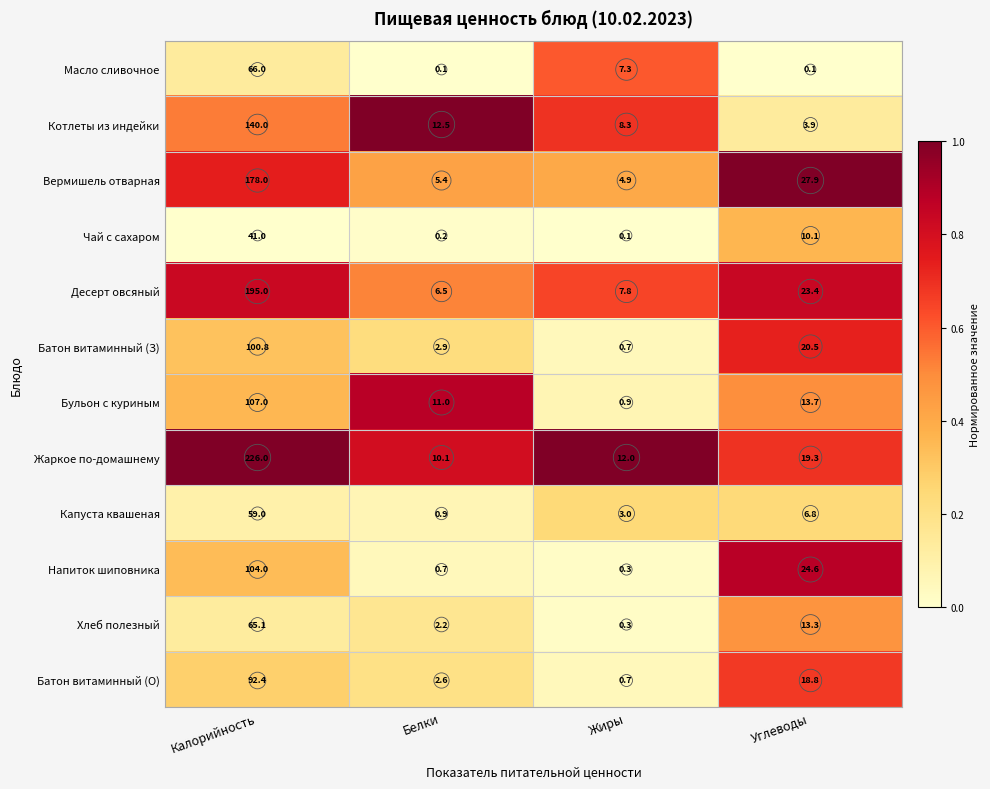

The value of Бульон с куриным at Жиры is 1.3. True or false?

False